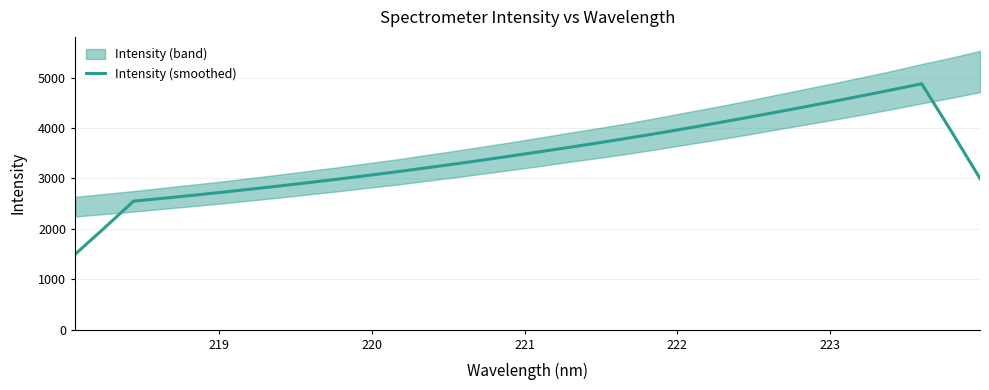

How many lines are shown in the chart?

1